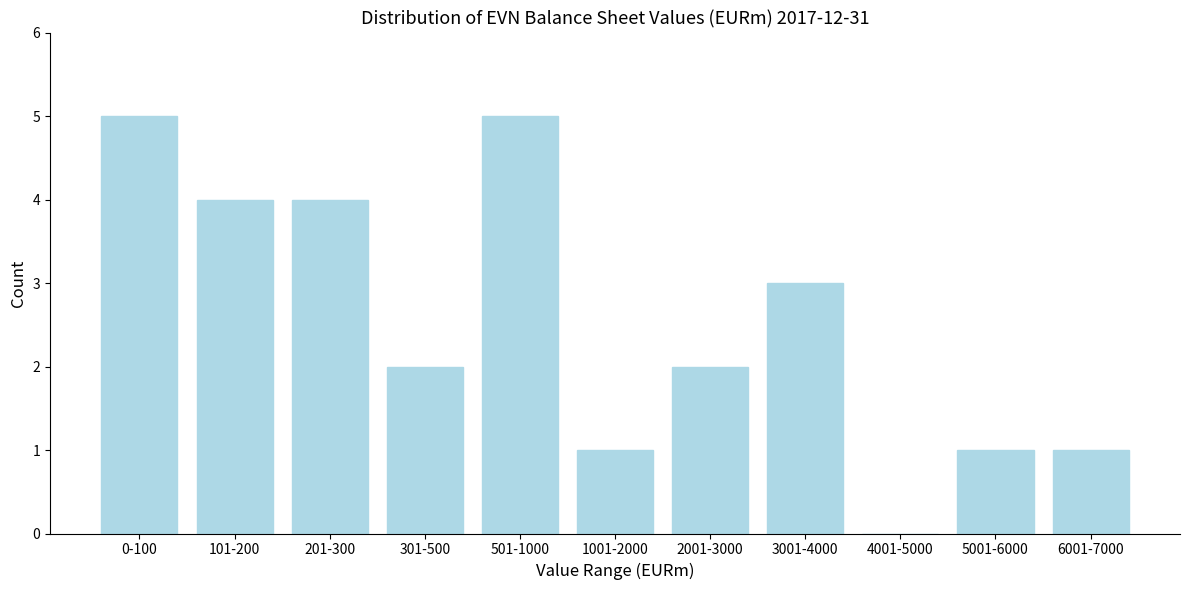

Reading right to left, what are all the values shown in this chart?

6001-7000=1	5001-6000=1	4001-5000=0	3001-4000=3	2001-3000=2	1001-2000=1	501-1000=5	301-500=2	201-300=4	101-200=4	0-100=5